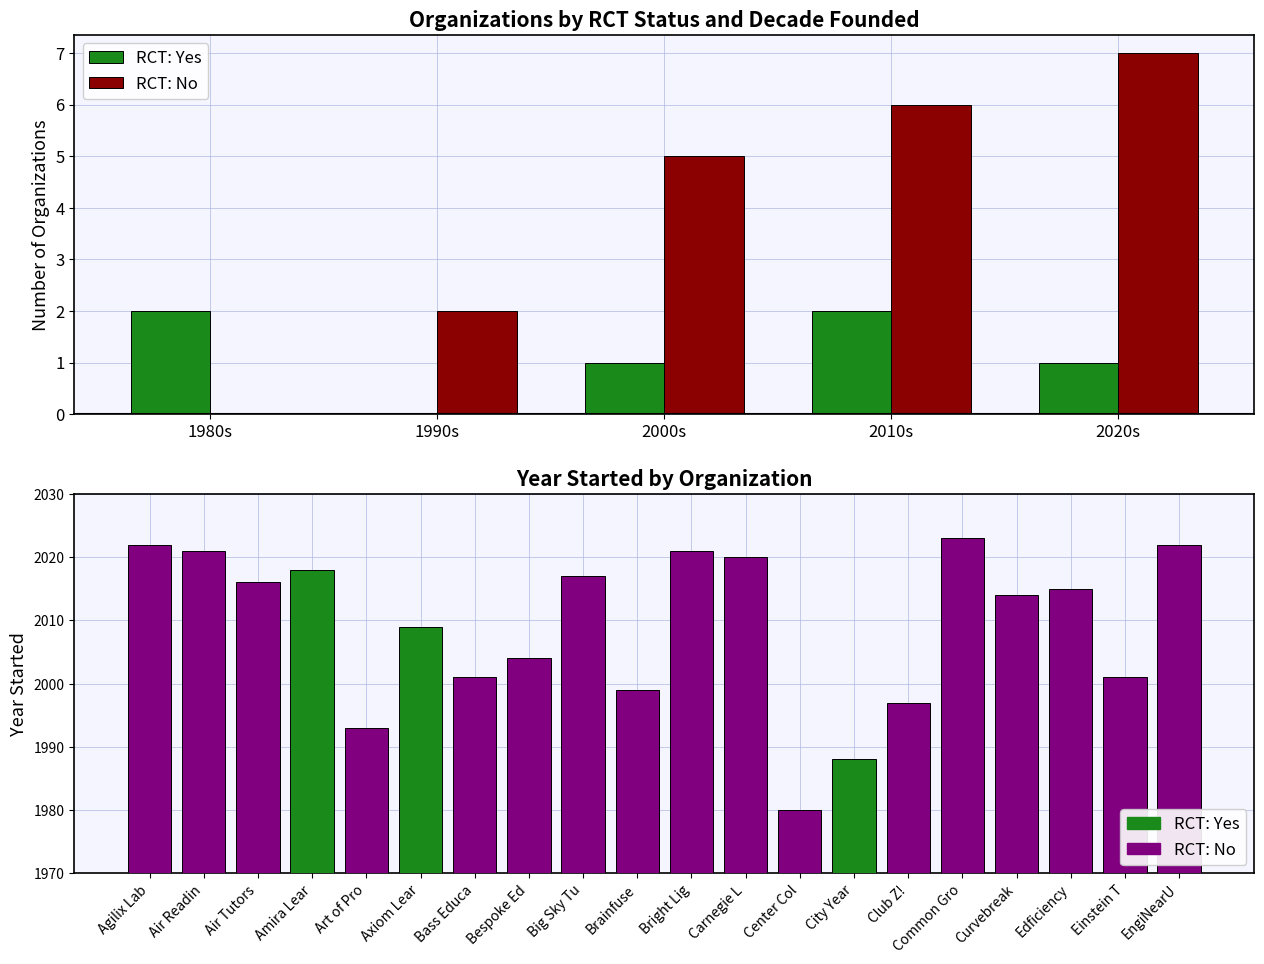

How many data points in RCT: No are above 5?

2